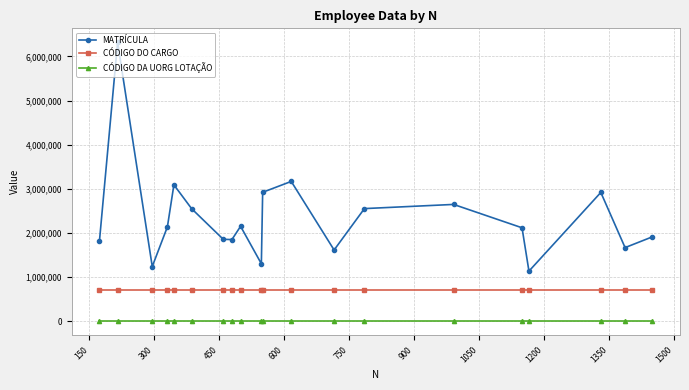

What is the average value of the MATRÍCULA series?

2350844